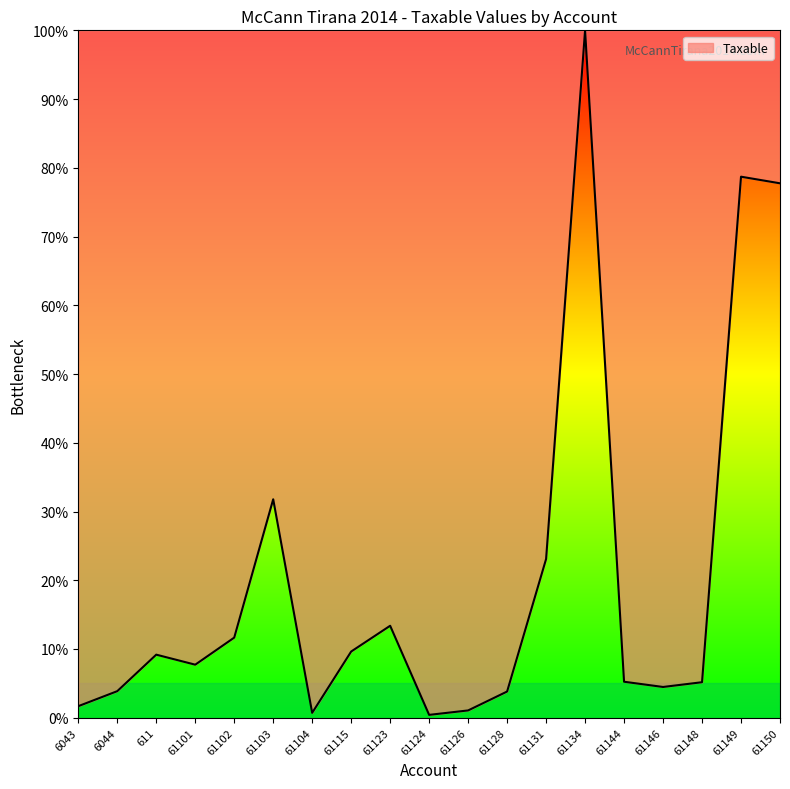

What is the ratio of the value at 61149 to the value at 61115?

8.2